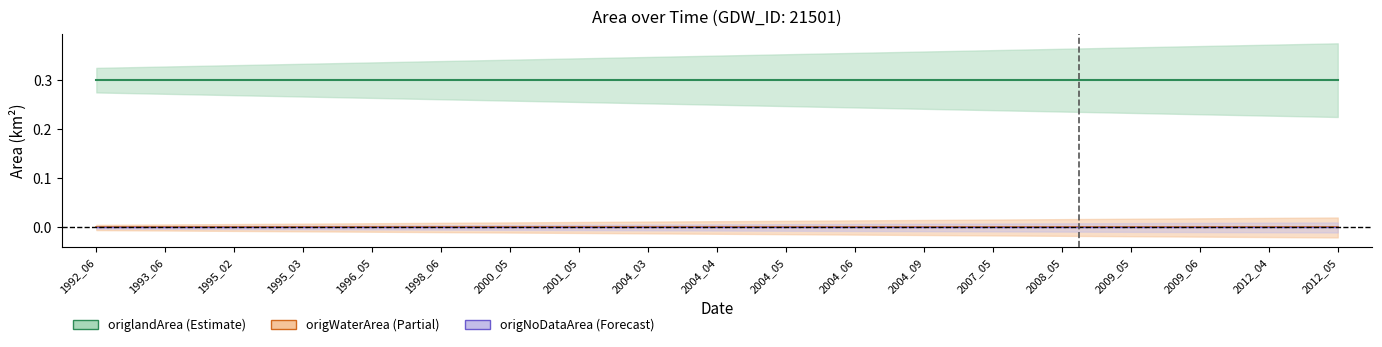

Read the landArea value at 2012_04.

0.3